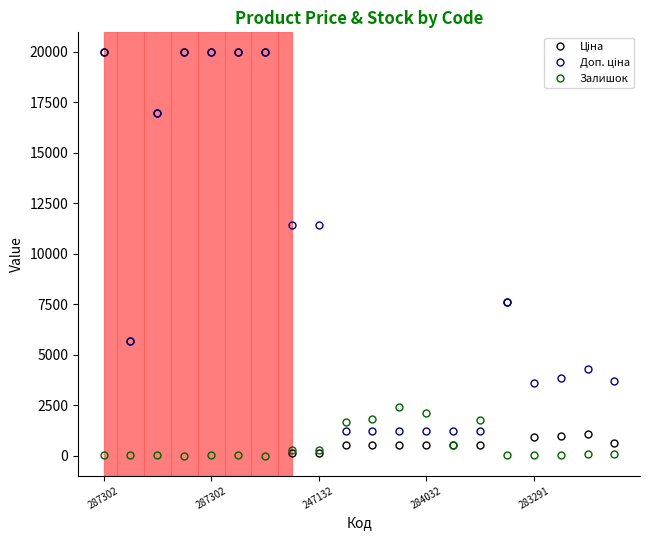

At how many categories does at least one series exceed 18050?

5